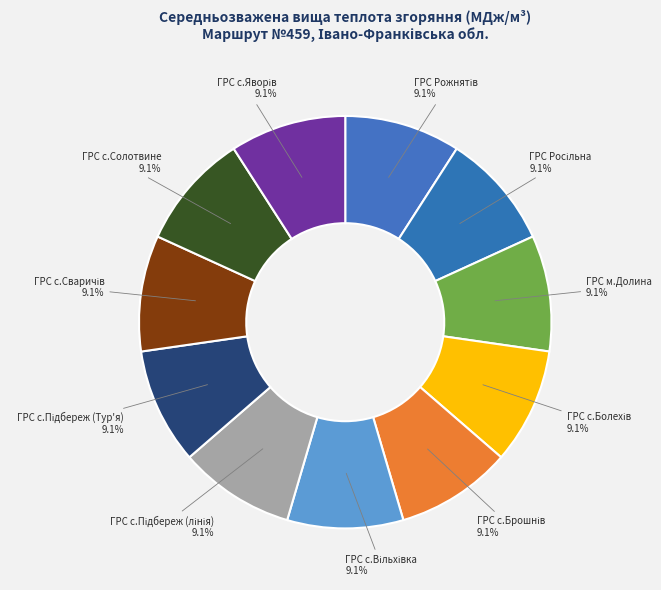

To the nearest percent, what portion does ГРС с.Солотвине represent?

9%